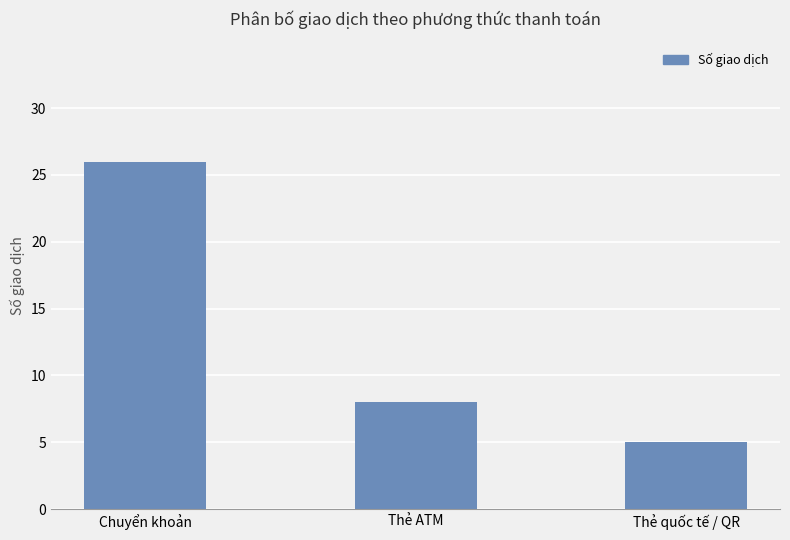

The chart shows a value of 11 at Thẻ ATM. True or false?

False